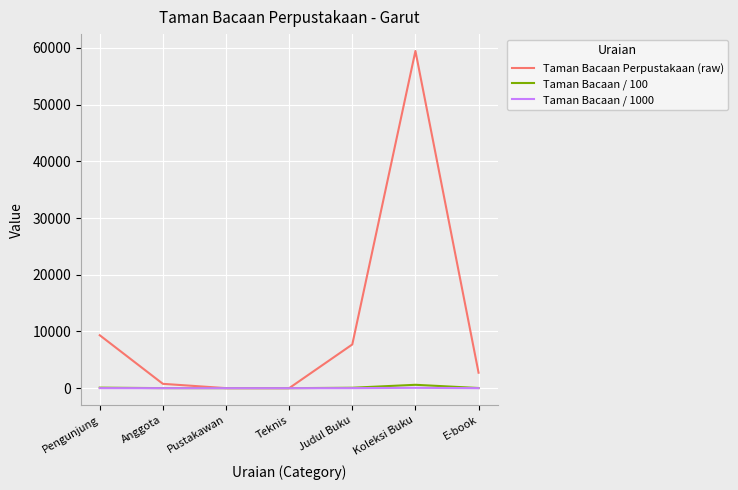

At which category is the sum across all series the highest?

Koleksi Buku